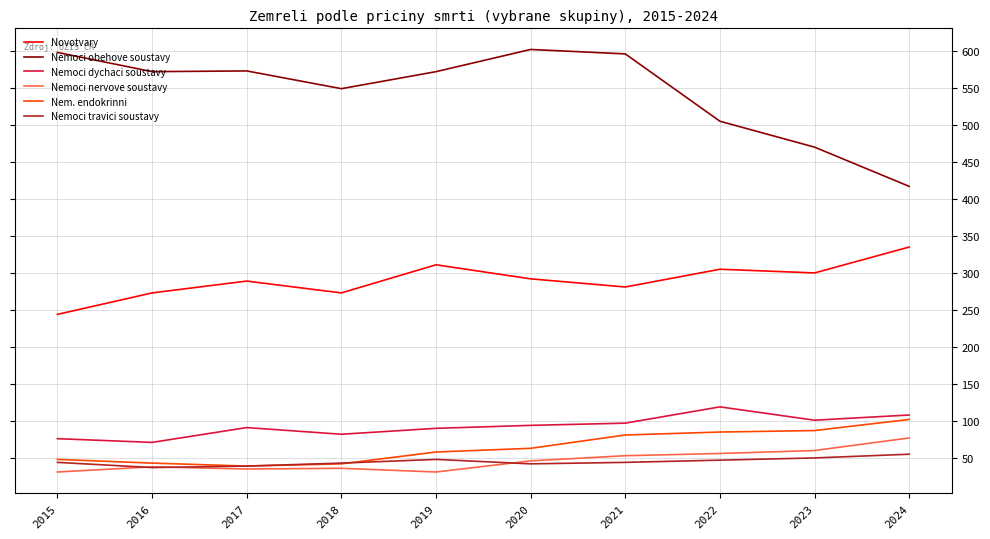

The value of Nem. endokrinni at 2018 is 42. True or false?

True